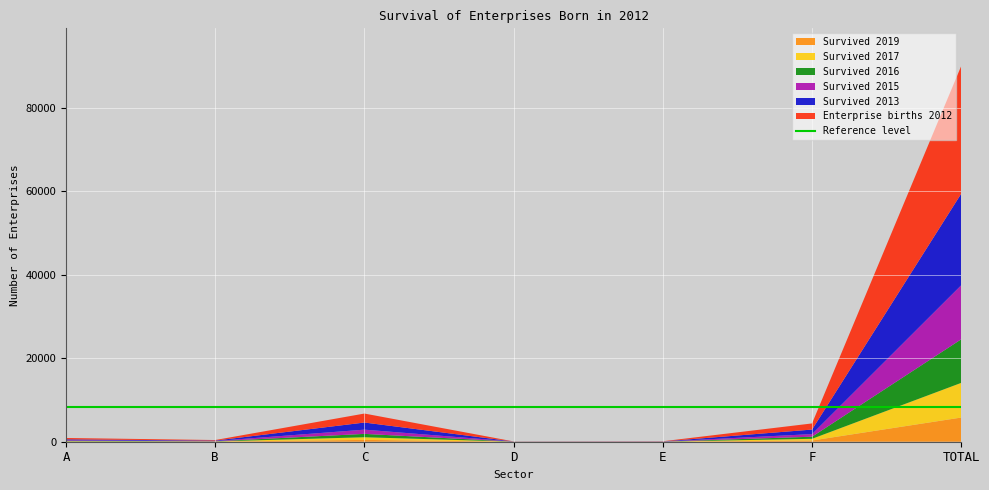

Reading left to right, extract all data points from this chart.

Enterprise births 2012: A=325	B=132	C=2152	D=18	E=41	F=1469	TOTAL=30581
Survived 2013: A=227	B=106	C=1707	D=16	E=33	F=1085	TOTAL=21933
Survived 2015: A=124	B=63	C=1009	D=11	E=15	F=627	TOTAL=12941
Survived 2016: A=99	B=45	C=807	D=11	E=9	F=502	TOTAL=10437
Survived 2019: A=49	B=23	C=440	D=5	E=6	F=292	TOTAL=5792
Survived 2017: A=71	B=36	C=632	D=8	E=7	F=406	TOTAL=8305